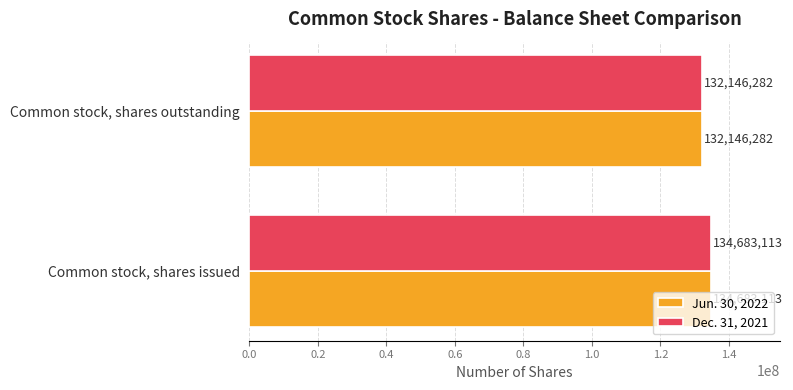

What is the maximum value shown in the chart?

134683113